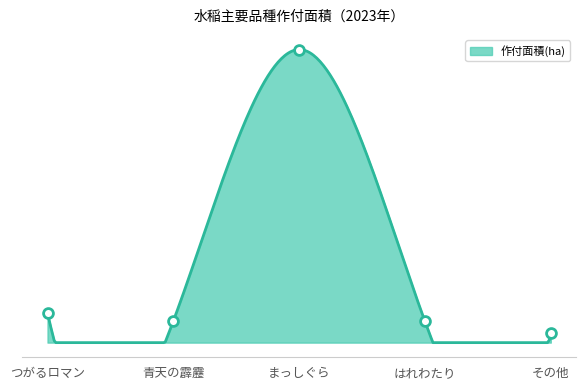

Approximately how many times larger is the value at つがるロマン compared to まっしぐら?

0.1